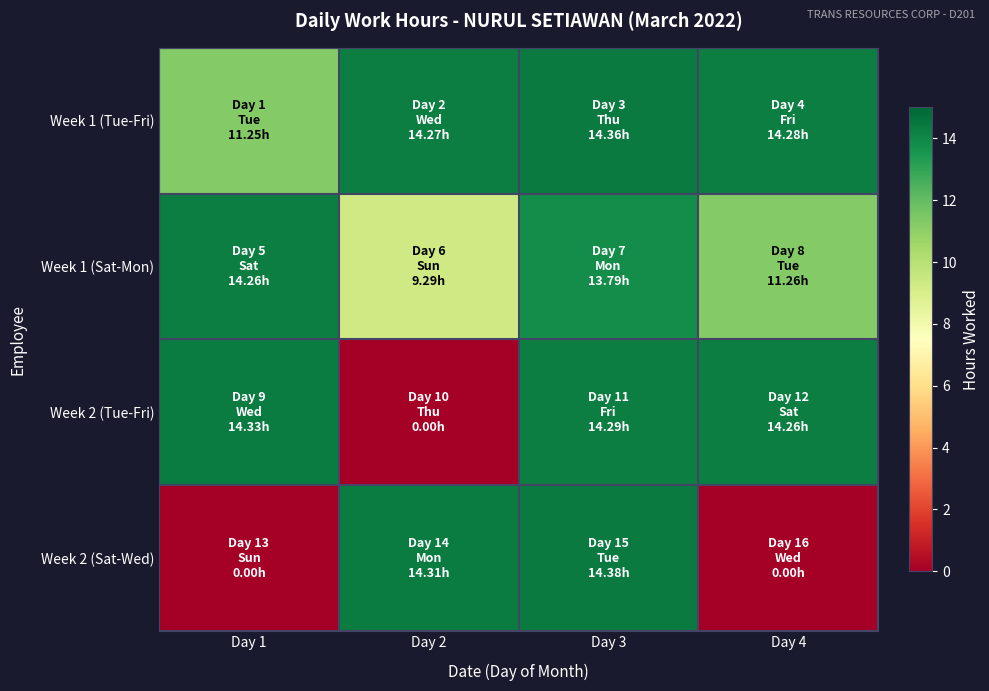

Between Day 3 and Day 4, which is larger?

Day 3